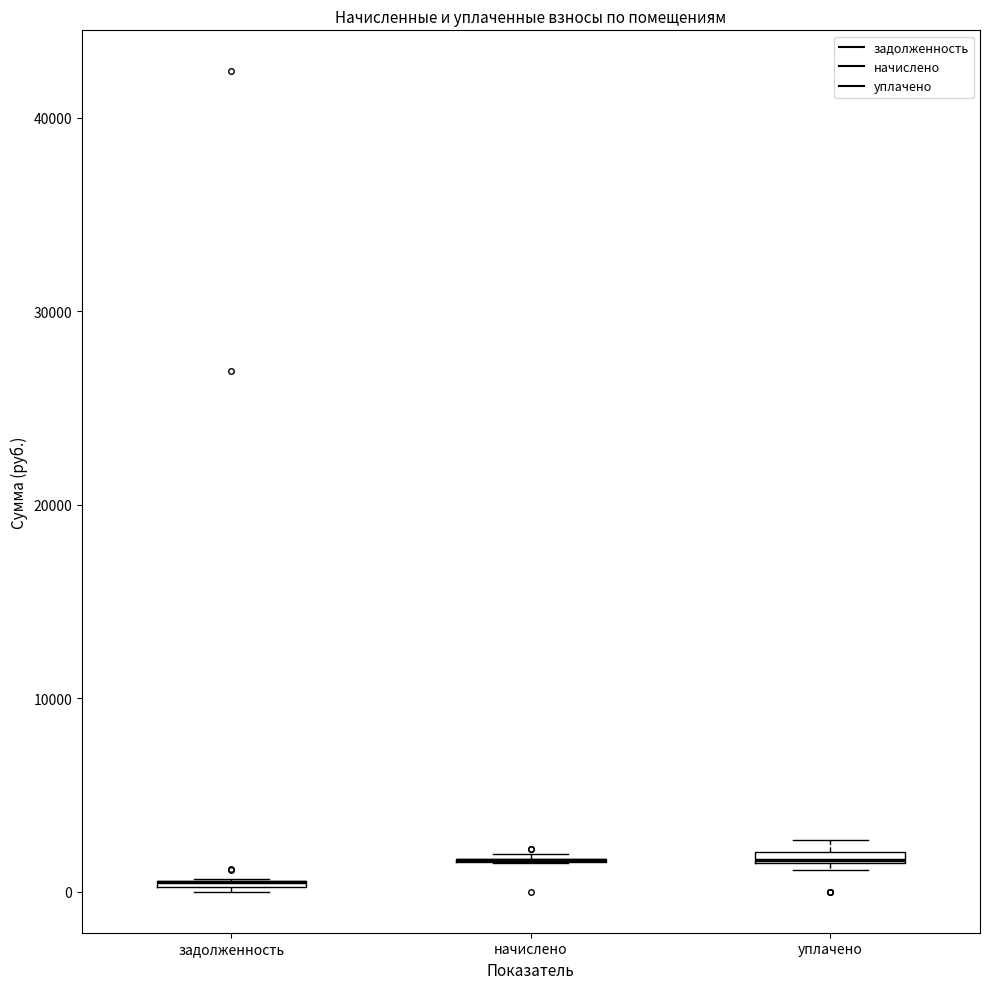

Where is the upper edge of the box for уплачено on the y-axis? The values are not printed on the chart, so give them approximately, as read against the axis.

2000